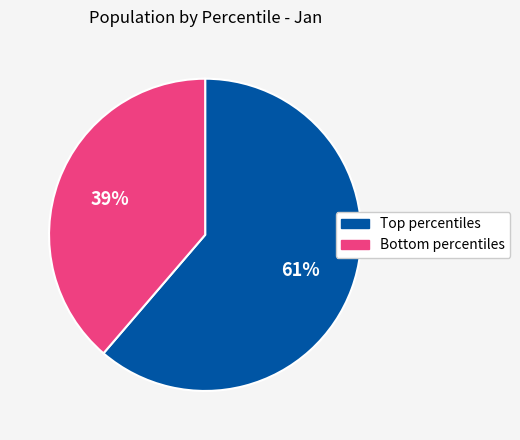

Is there any slice that represents more than half of the pie?

Yes